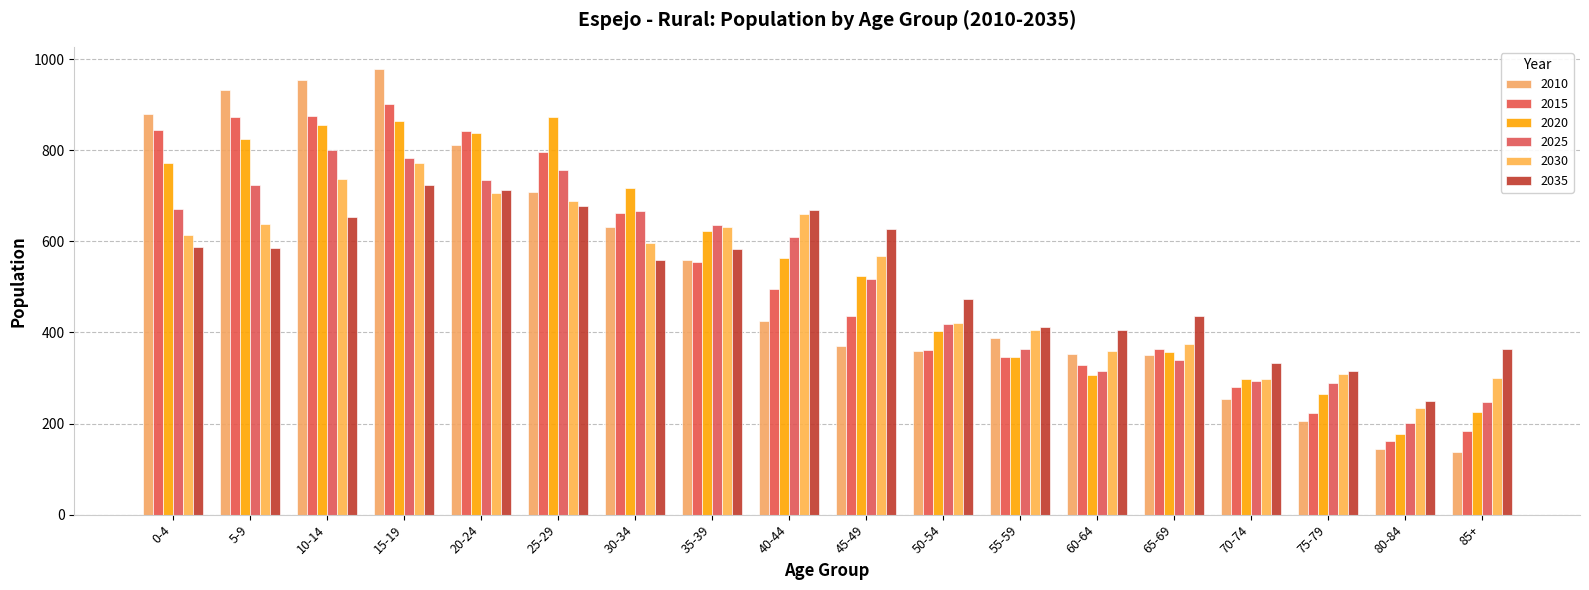

Is it true that 2025 equals 162 at 30-34?

False